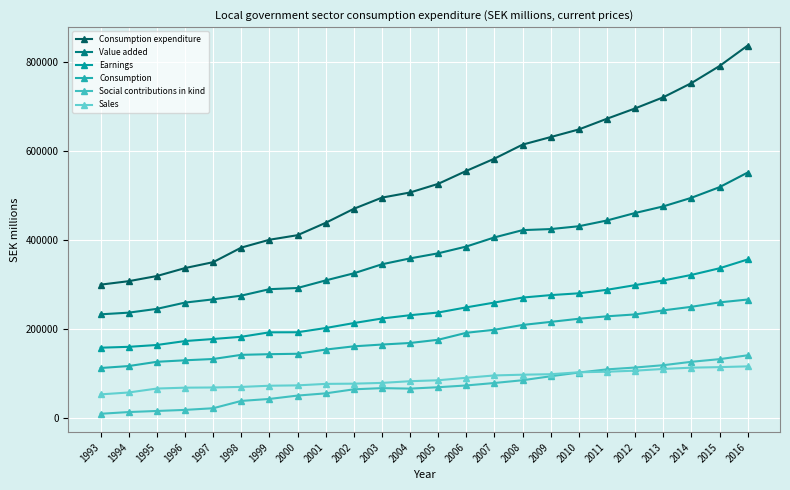

What is the minimum value shown in the chart?

9306